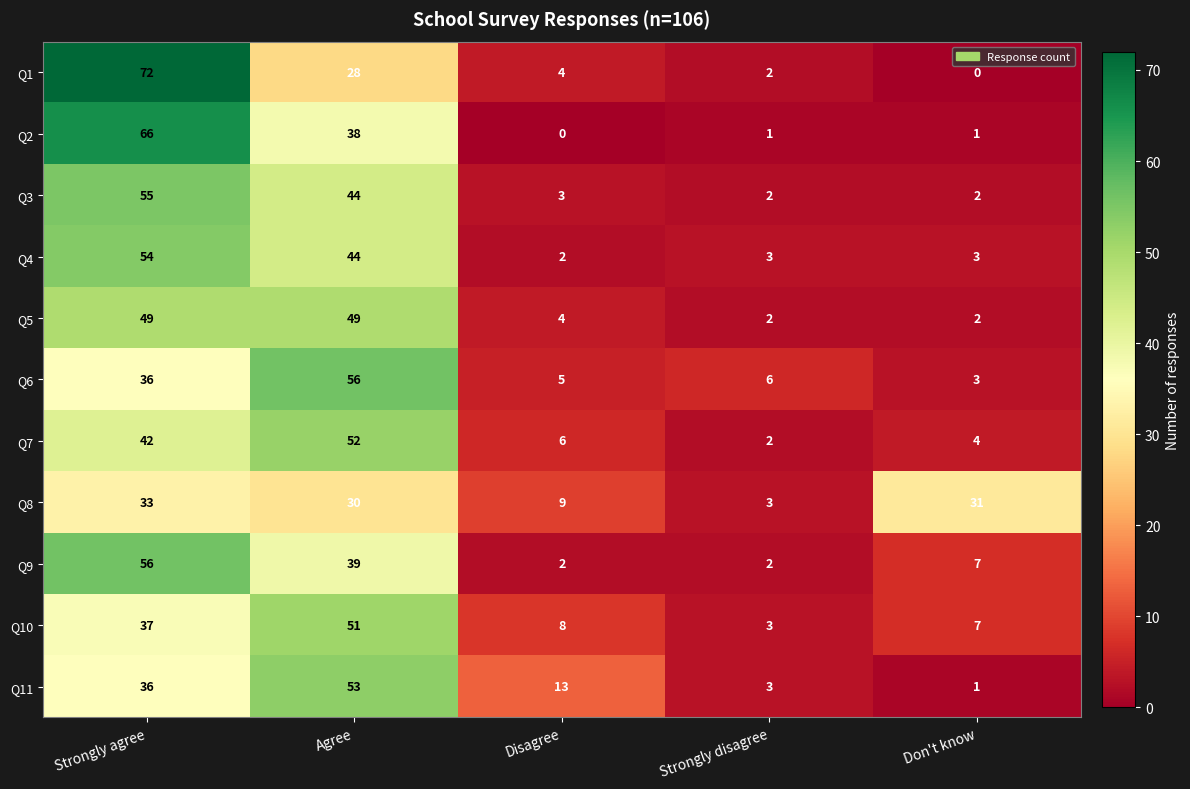

How many categories are shown in the chart?

5